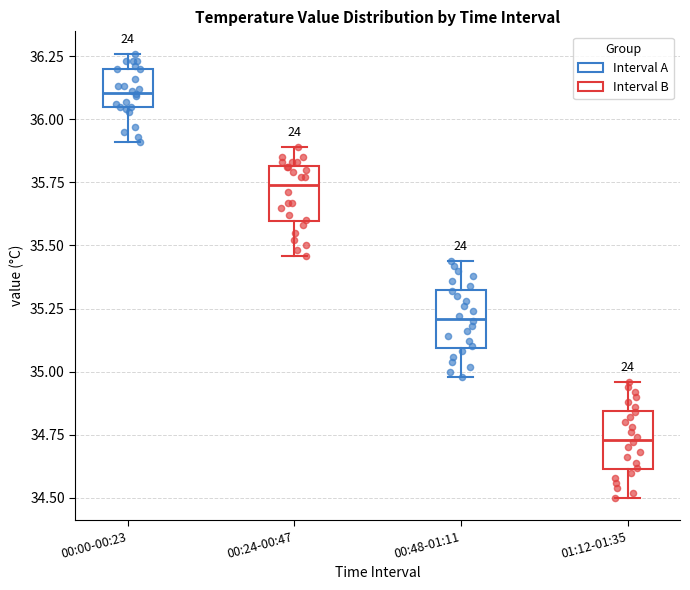

Which box's median line is the lowest?

01:12-01:35